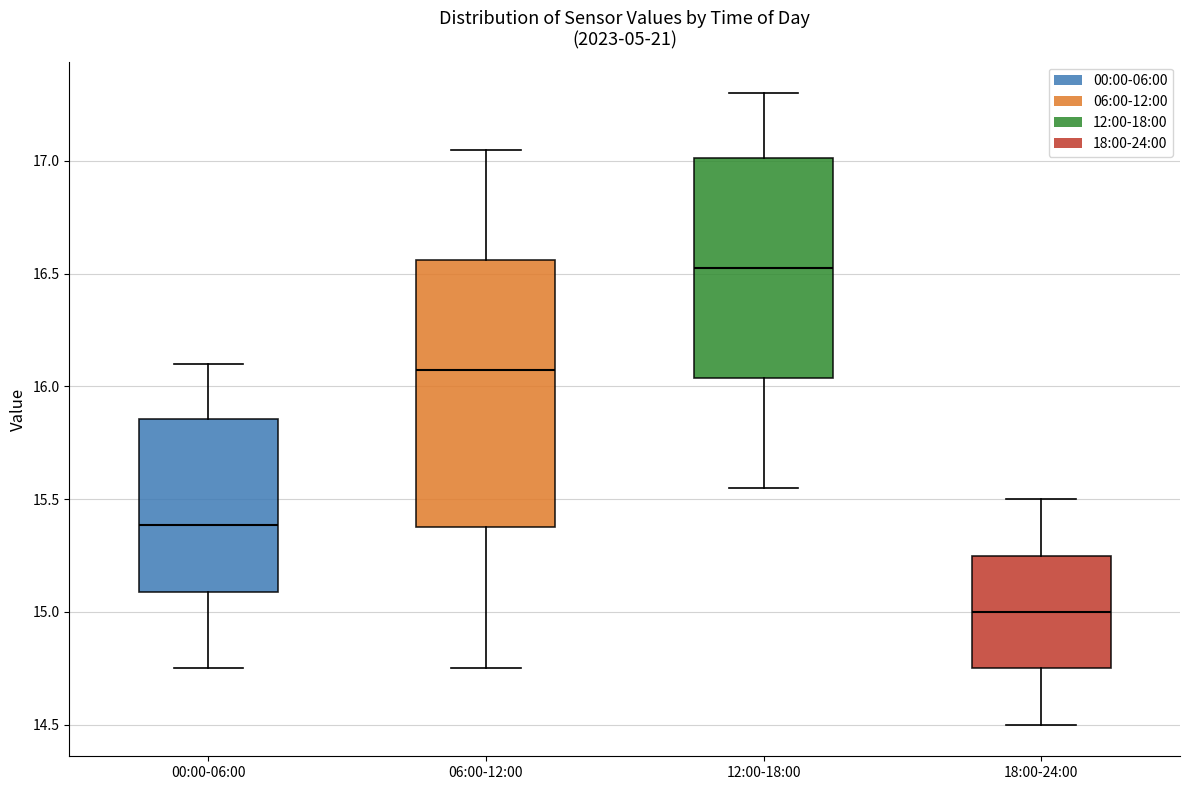

Reading left to right, read every box against the y-axis: the position of its median line, the range the box covers, and the ends of its whiskers. The values are not printed on the chart, so give them approximately, as read against the axis.

00:00-06:00: median 15.40, box 15.10 to 15.85, whiskers 14.75 to 16.10
06:00-12:00: median 16.10, box 15.40 to 16.55, whiskers 14.75 to 17.05
12:00-18:00: median 16.55, box 16.05 to 17.00, whiskers 15.55 to 17.30
18:00-24:00: median 15.00, box 14.75 to 15.25, whiskers 14.50 to 15.50